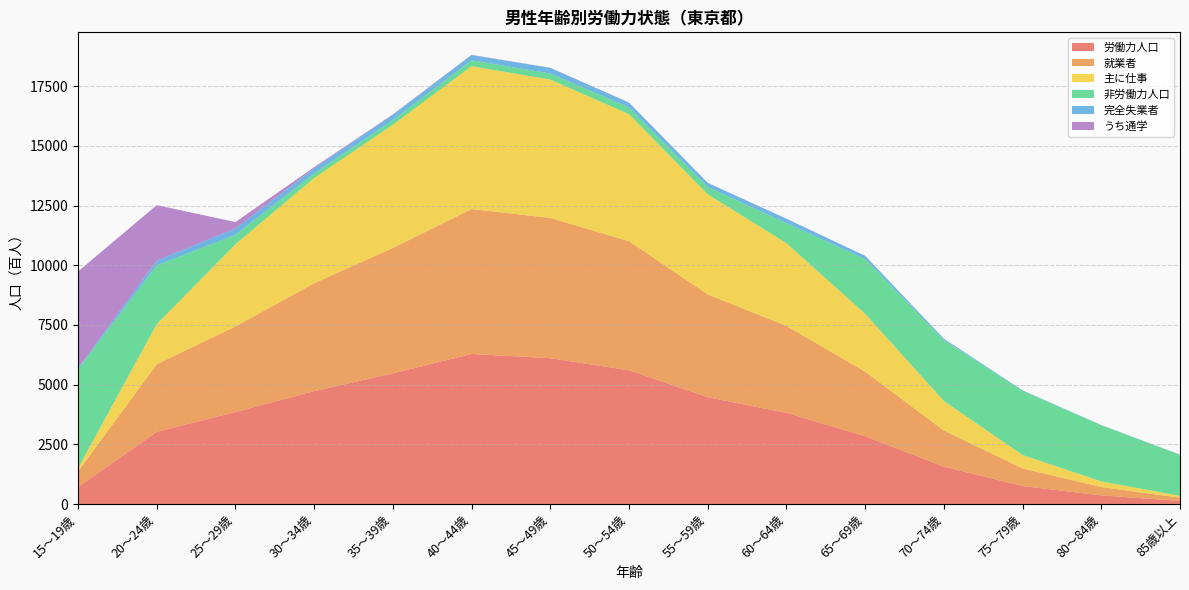

Reading right to left, what are all the values shown in this chart?

労働力人口: 135	361	756	1567	2842	3818	4475	5603	6108	6285	5472	4729	3852	3025	704
就業者: 131	352	737	1513	2704	3641	4302	5404	5874	6068	5252	4518	3586	2829	667
主に仕事: 77	236	560	1236	2421	3466	4193	5317	5794	5982	5160	4407	3441	1680	131
非労働力人口: 1723	2351	2691	2553	2290	843	305	284	254	247	193	194	394	2462	4148
完全失業者: 4	9	19	54	138	177	173	199	234	217	220	211	266	196	37
うち通学: 1	0	0	0	1	3	4	7	5	13	21	49	269	2324	4052